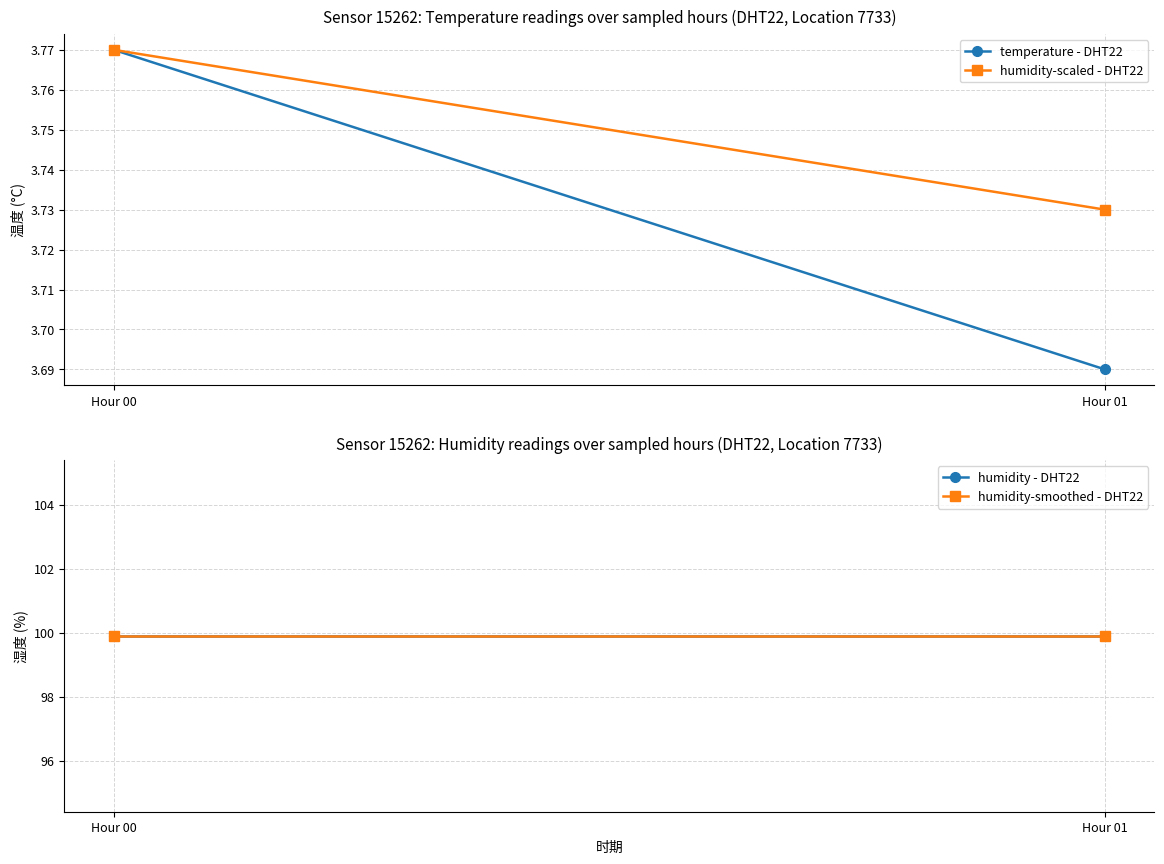

How many lines are shown in the chart?

4